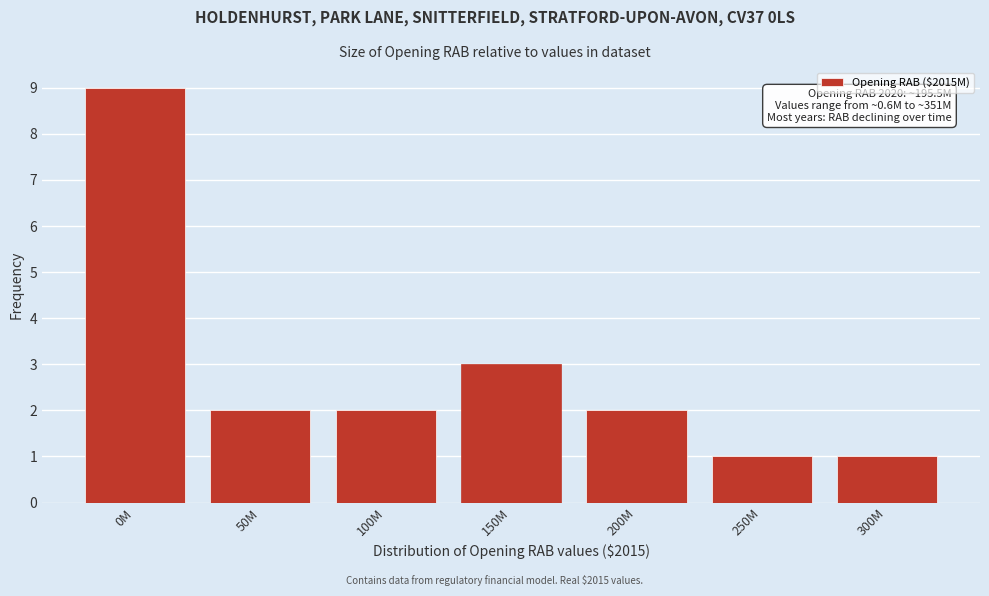

Reading right to left, transcribe all the data shown in this chart.

1	1	2	3	2	2	9